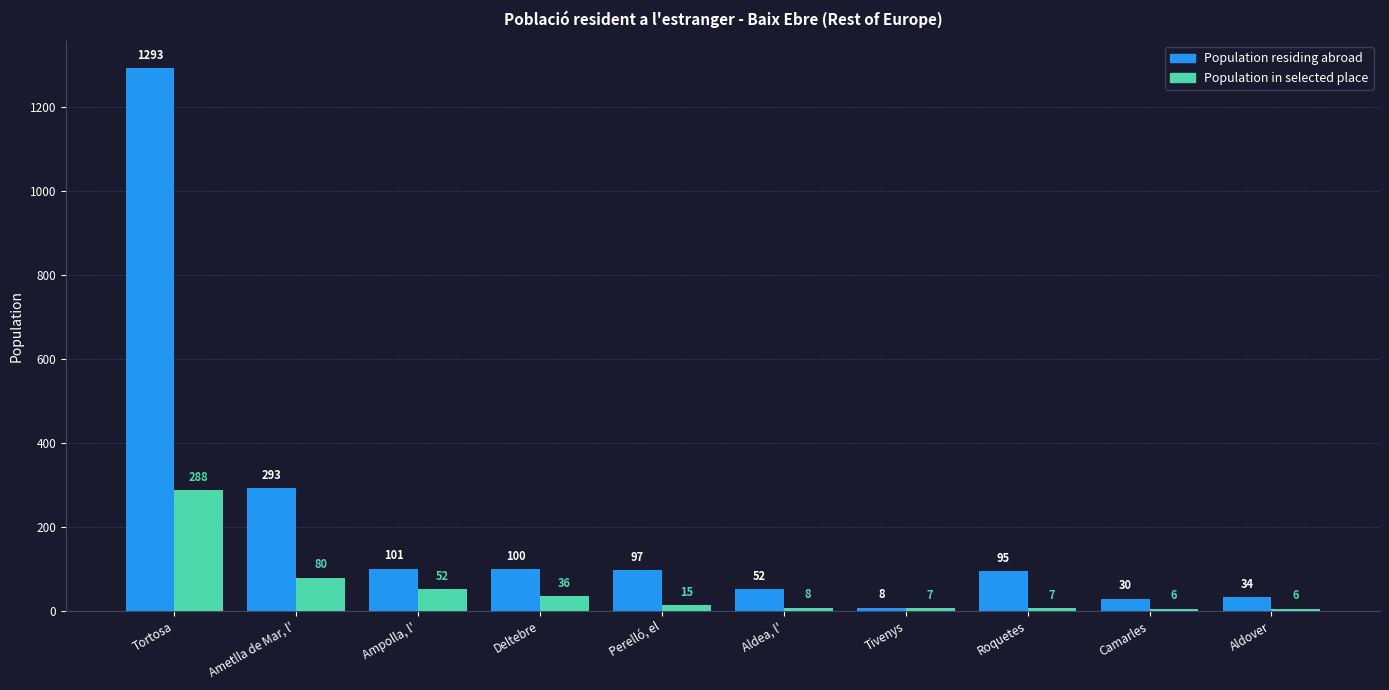

What is the difference between the maximum and second lowest values in the Population in selected place series?

282